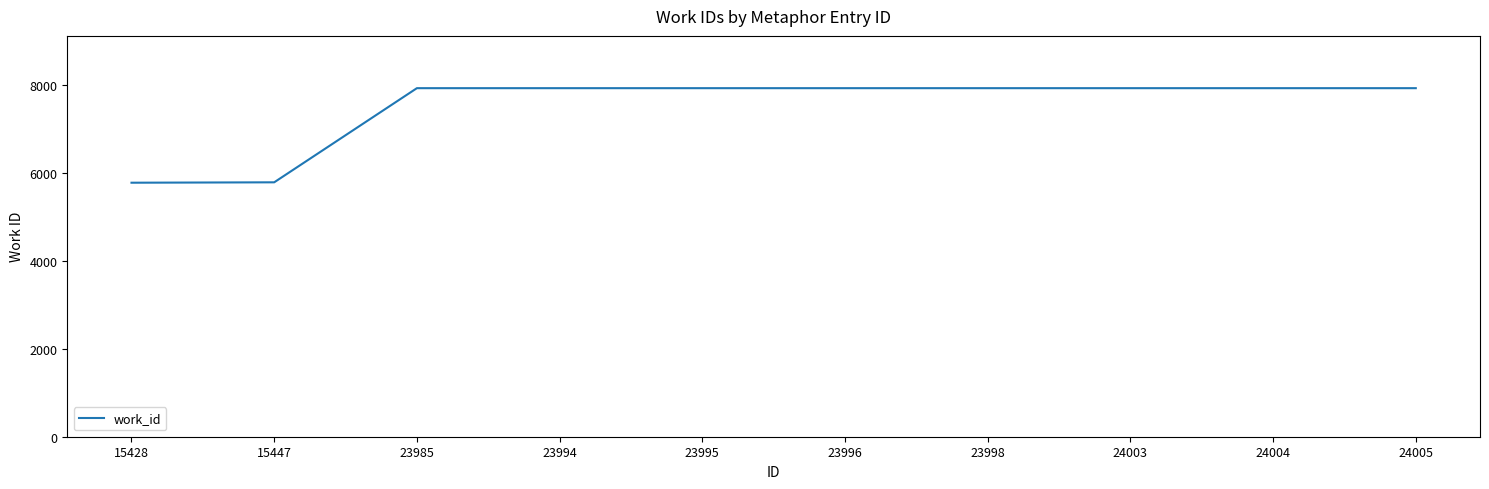

What is the smallest value displayed?

5782